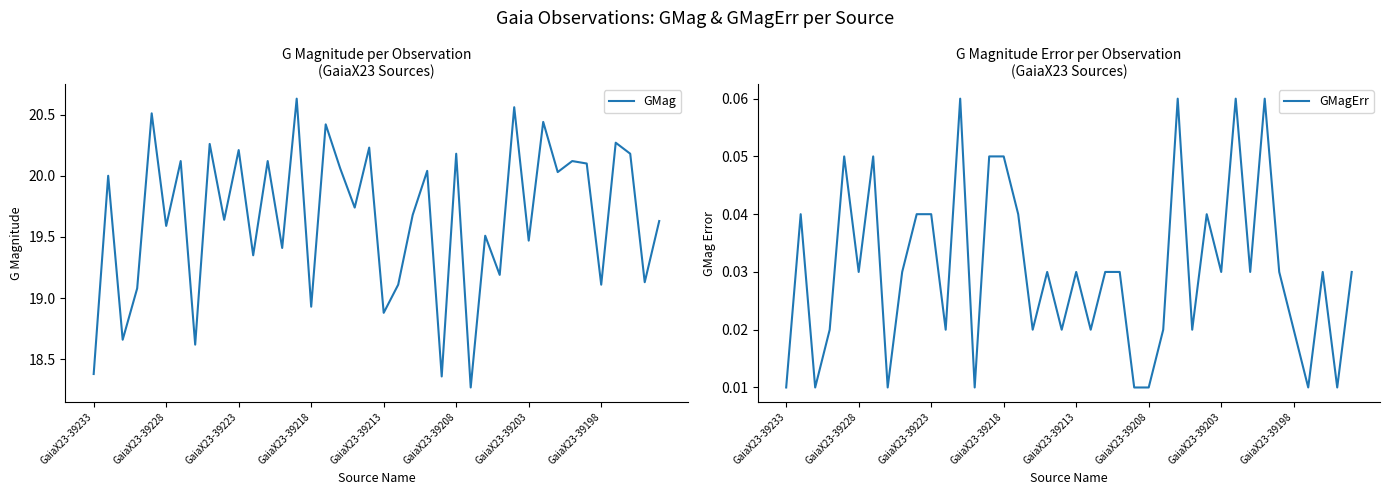

What is the value of the GMag point at the 32nd from the left?

20.4